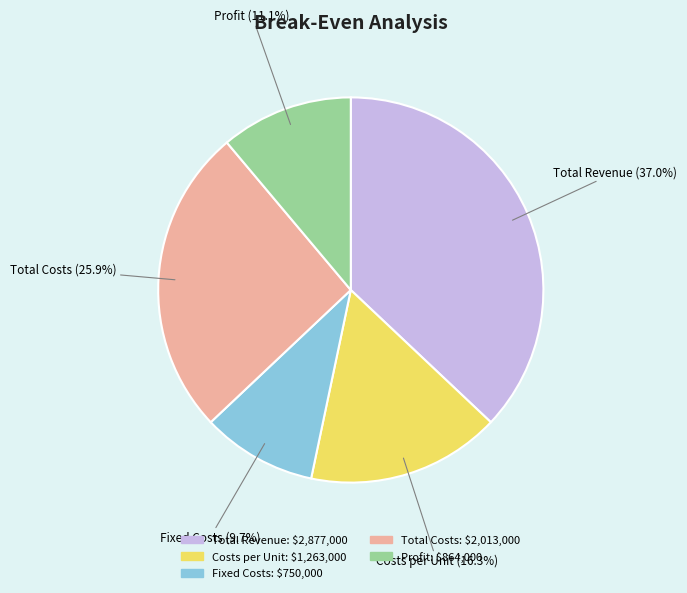

Is it true that Costs per Unit is 8% of the pie?

False